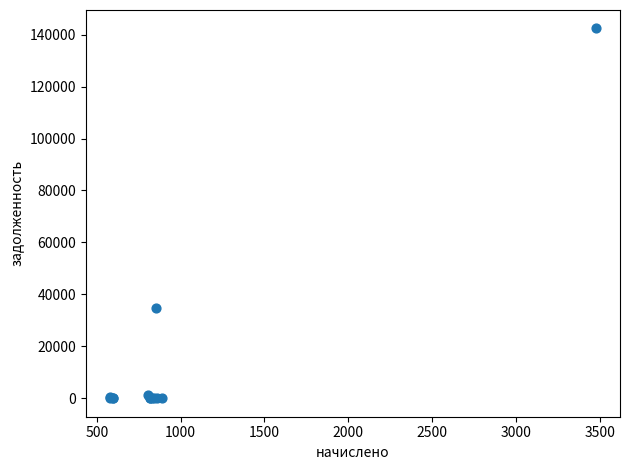

What Y value in the scatter plot is closest to 71181?

34854.5